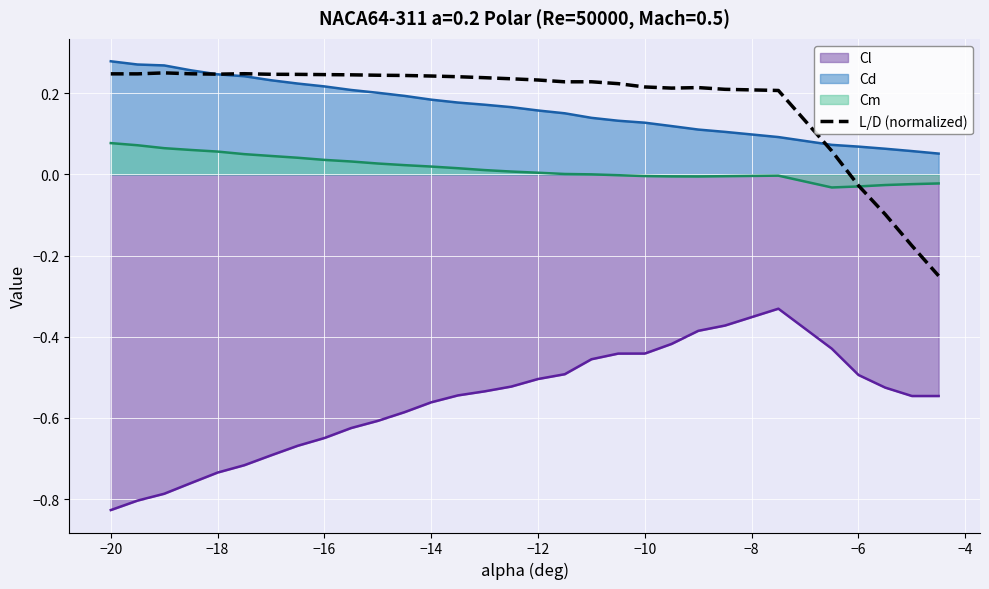

Does the chart display data point markers on the line(s)?

No